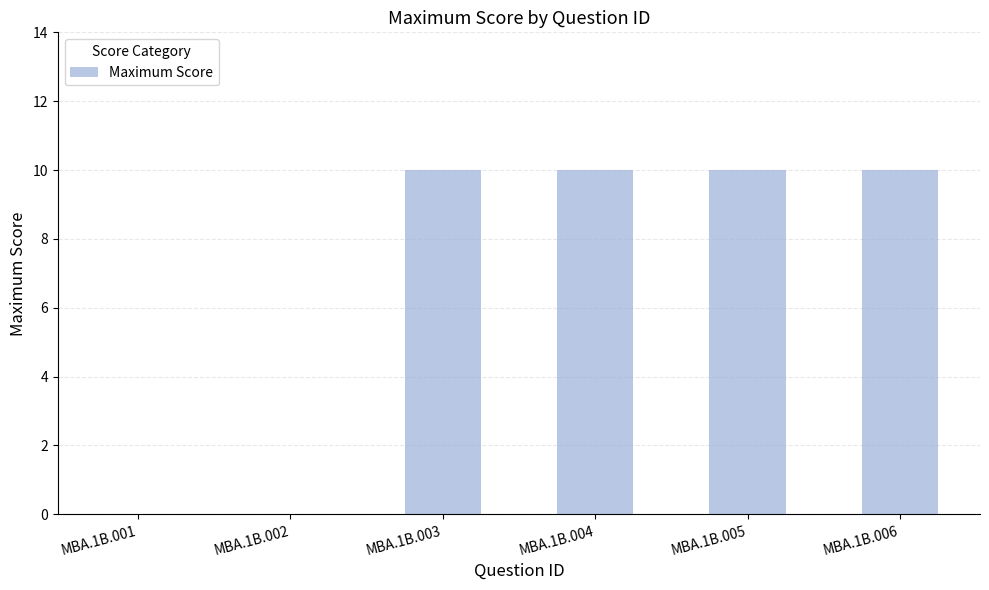

Is it true that the value at MBA.1B.004 is 10?

True